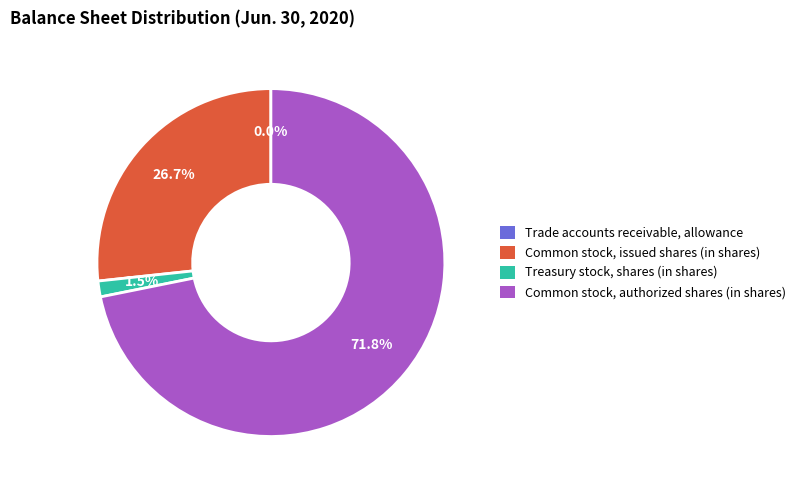

Which has a higher value, Treasury stock, shares (in shares) or Common stock, issued shares (in shares)?

Common stock, issued shares (in shares)